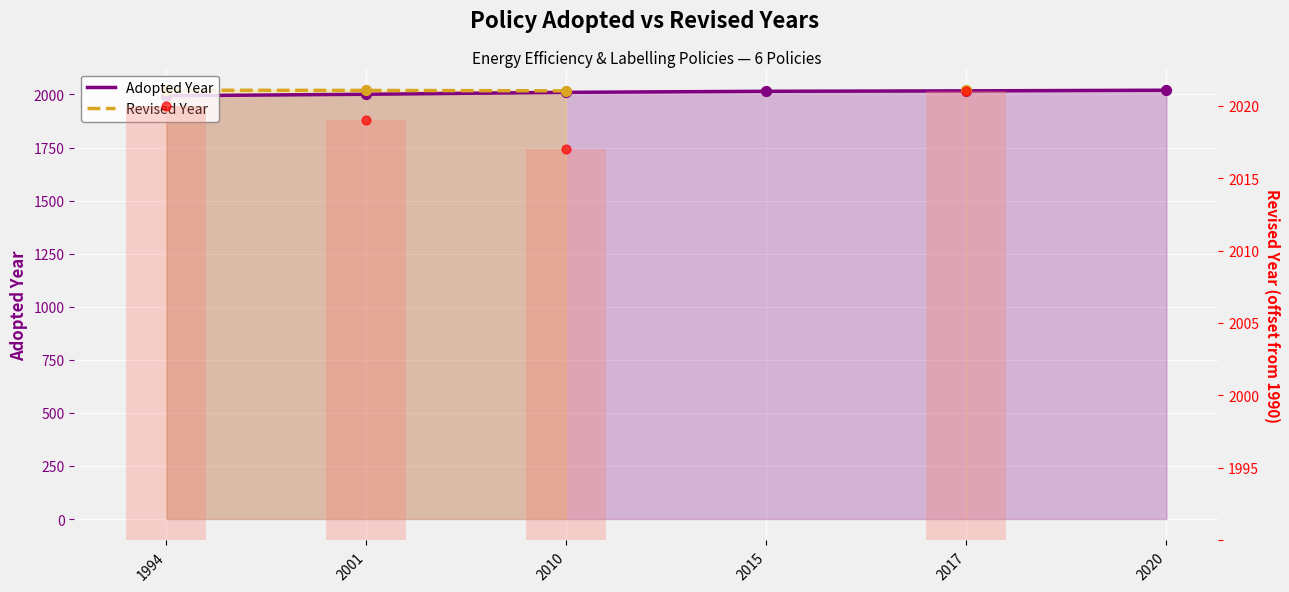

What is the total value across all series at 2010?

4027.0